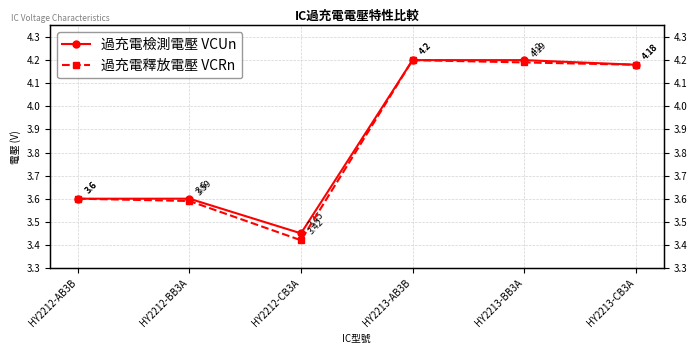

List the series in order of their overall mean, highest first.

過充電檢測電壓 VCUn, 過充電釋放電壓 VCRn